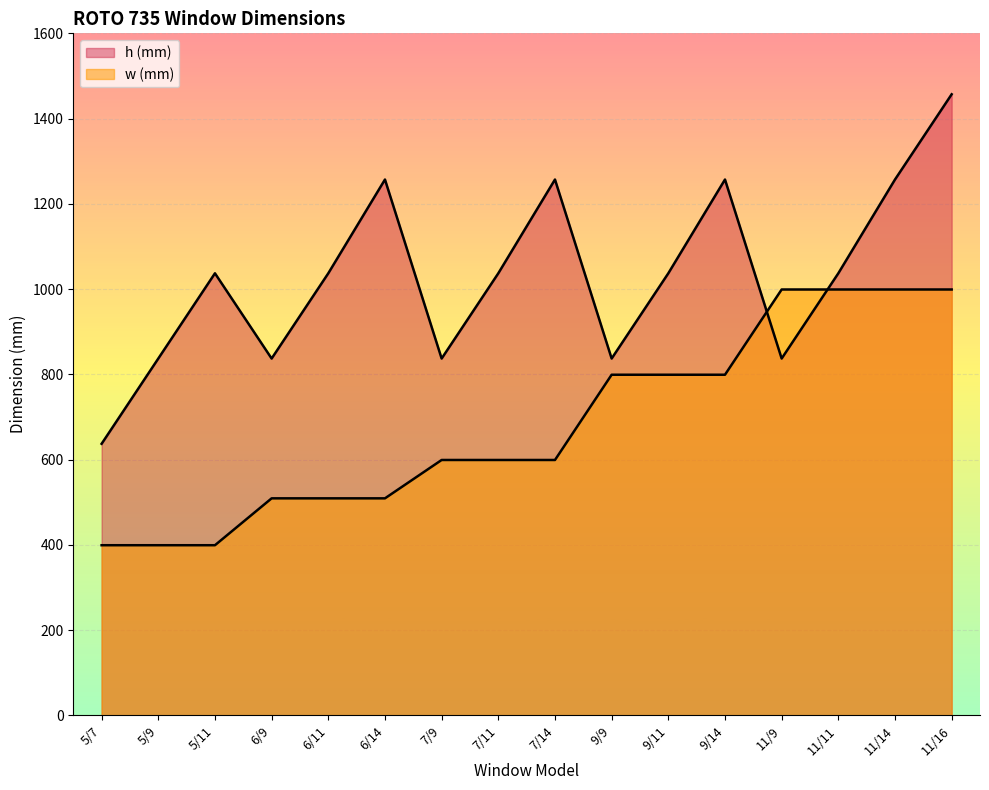

At how many categories does at least one series exceed 1109?

5